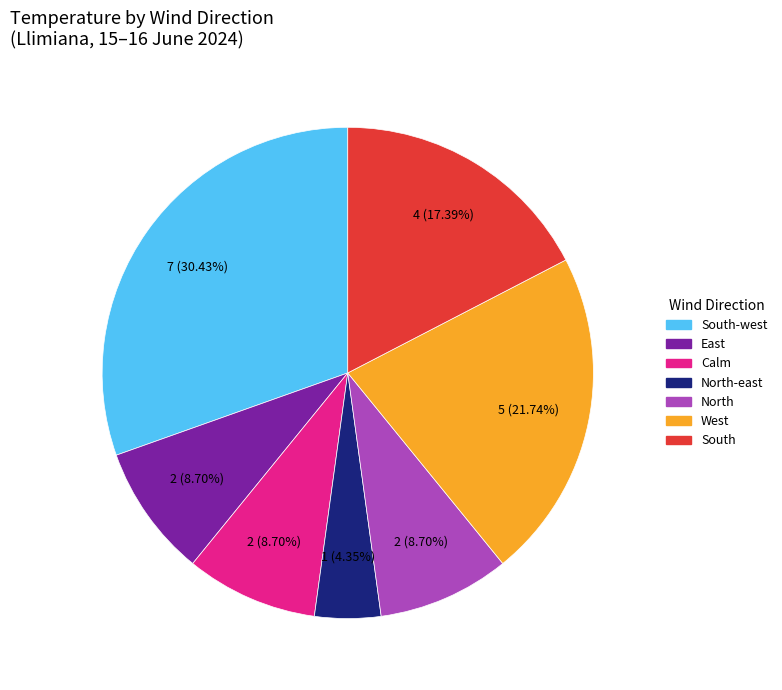

To the nearest percent, what is the average slice percentage?

14%